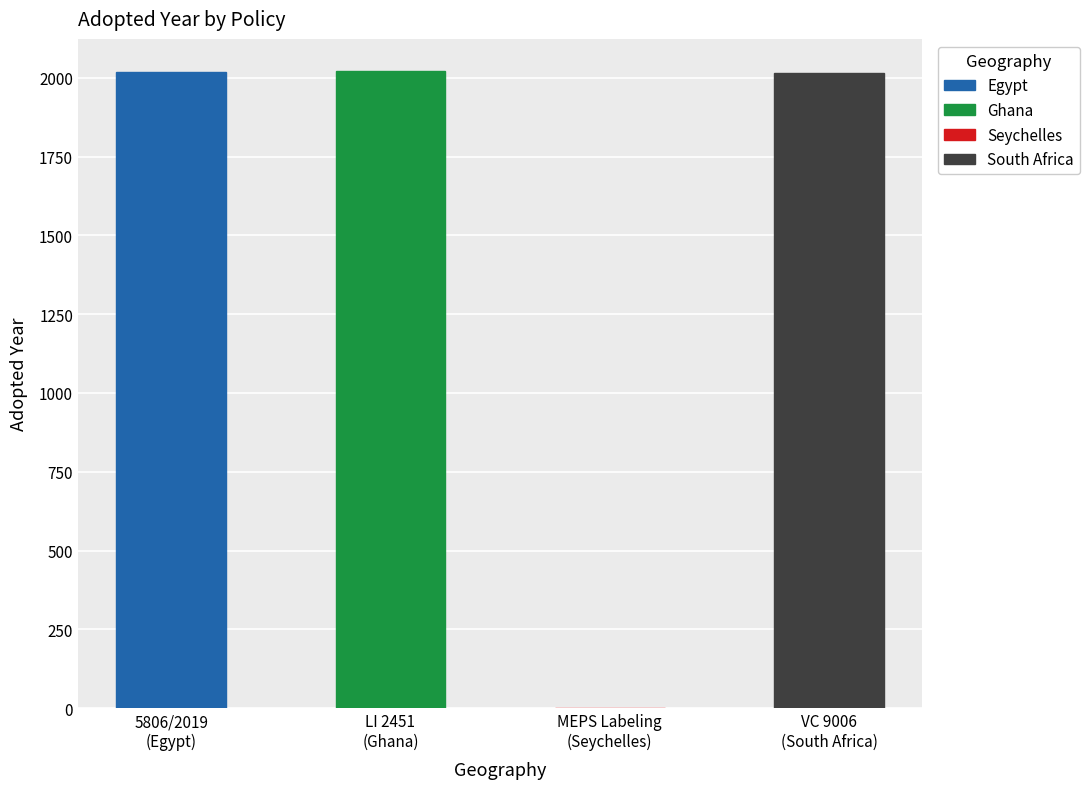

What is the maximum value shown in the chart?

2022